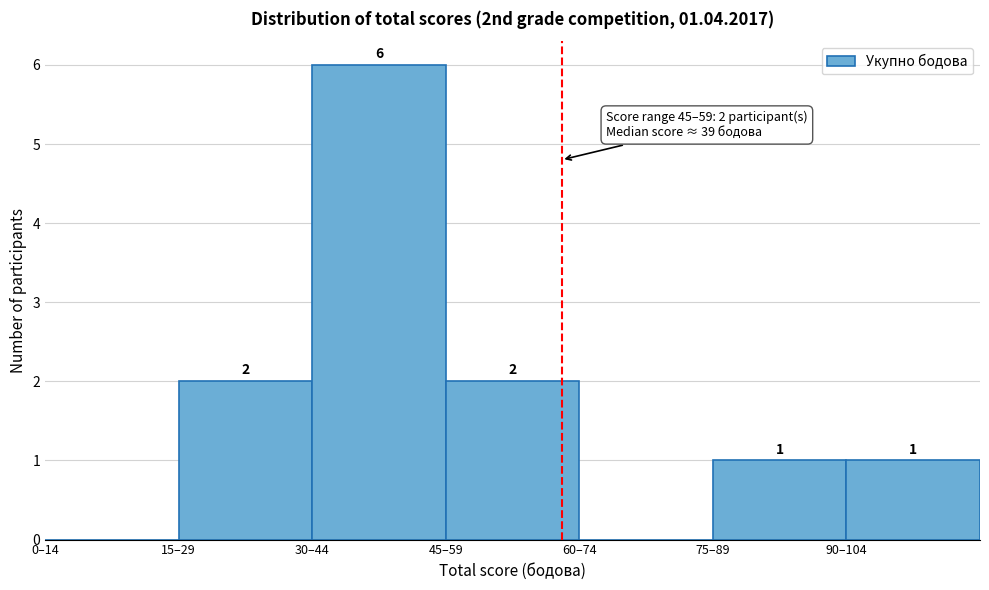

Reading left to right, extract all data points from this chart.

0–14=0	15–29=2	30–44=6	45–59=2	60–74=0	75–89=1	90–104=1